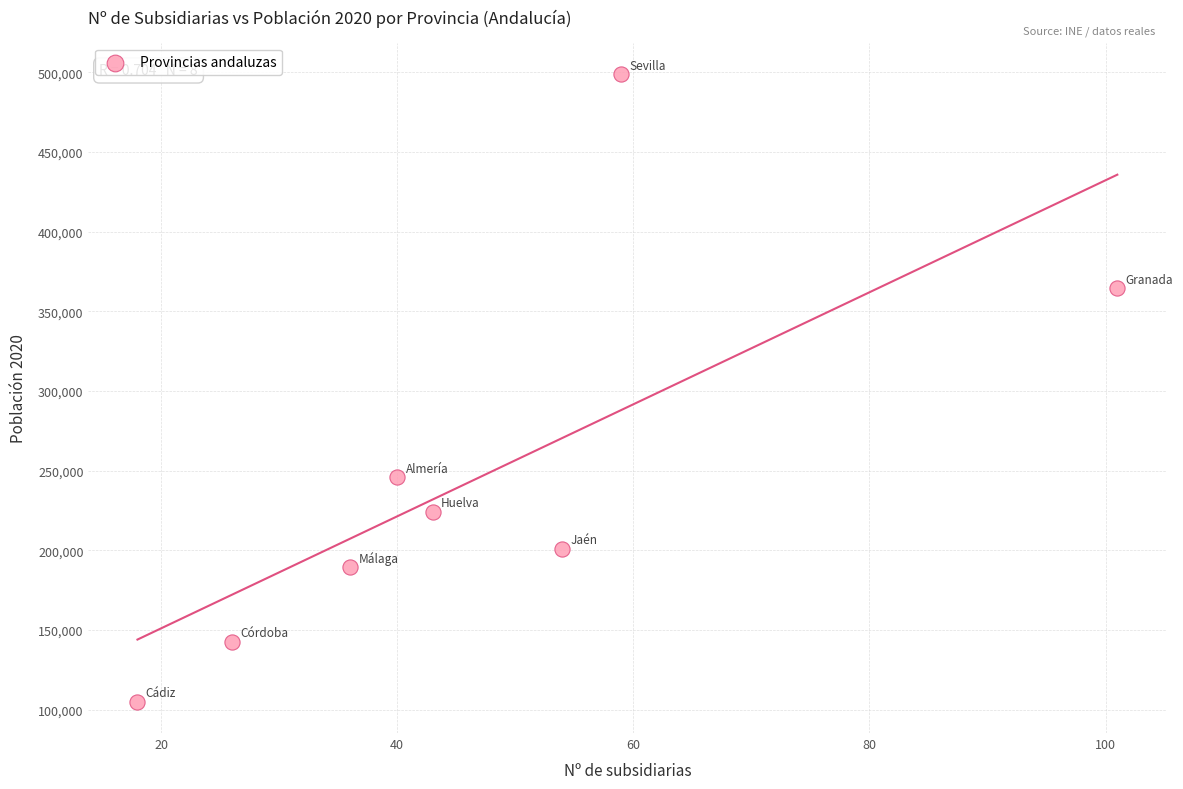

What Y value in the scatter plot is closest to 301913?

245824